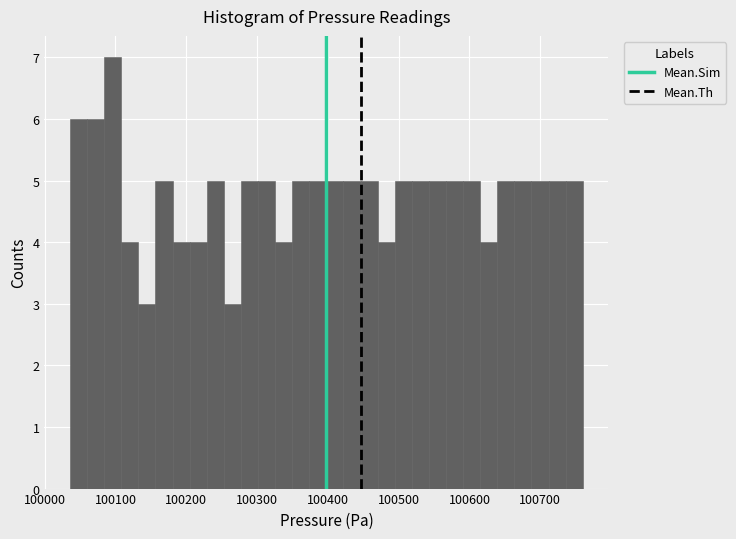

Around what value on the x-axis is the tallest bar? Give the approximate position of its centre, as read against the axis.

100100